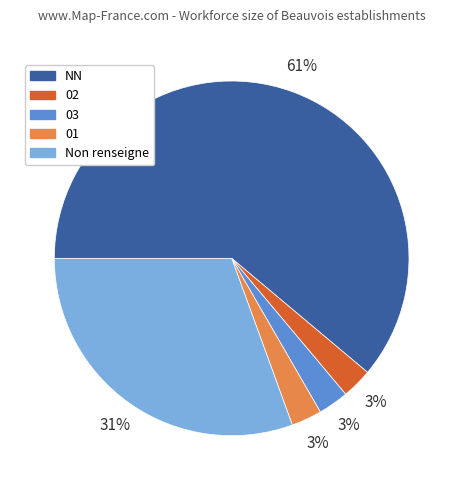

Do 03 and 01 together represent more than half of the pie?

No